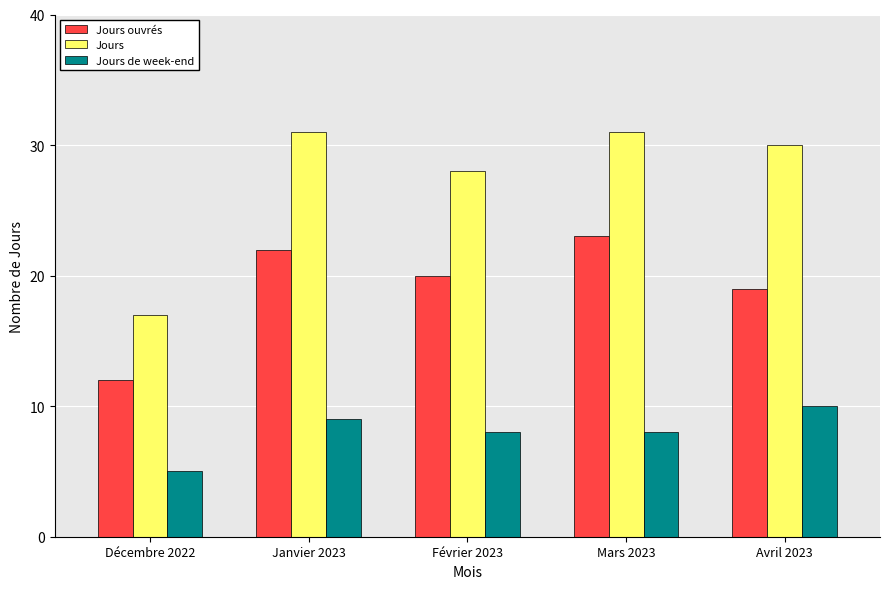

Reading left to right, extract all data points from this chart.

Jours ouvrés: Décembre 2022=12	Janvier 2023=22	Février 2023=20	Mars 2023=23	Avril 2023=19
Jours: Décembre 2022=17	Janvier 2023=31	Février 2023=28	Mars 2023=31	Avril 2023=30
Jours de week-end: Décembre 2022=5	Janvier 2023=9	Février 2023=8	Mars 2023=8	Avril 2023=10